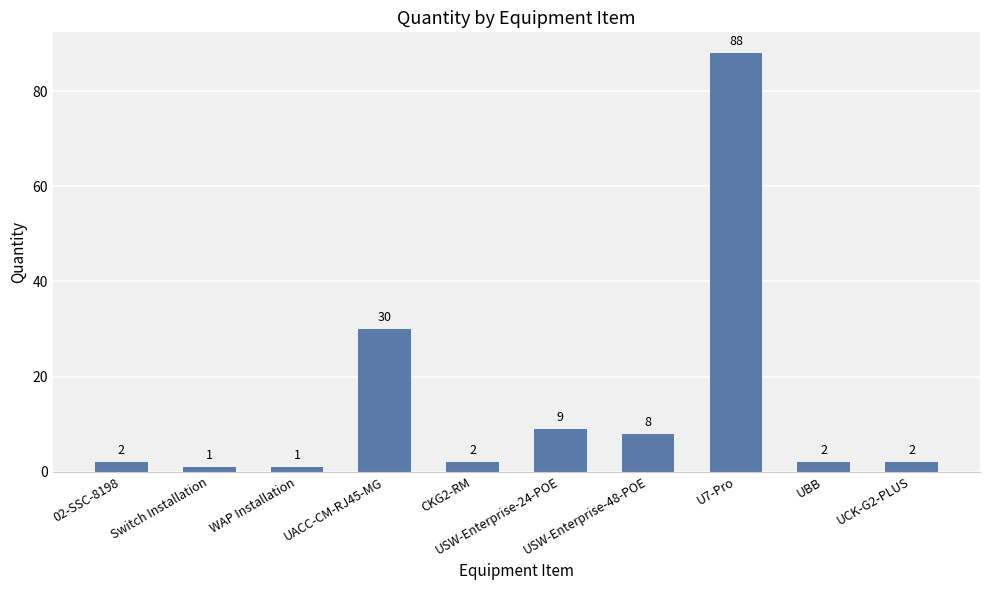

What is the value of the 1st bar from the left?

2